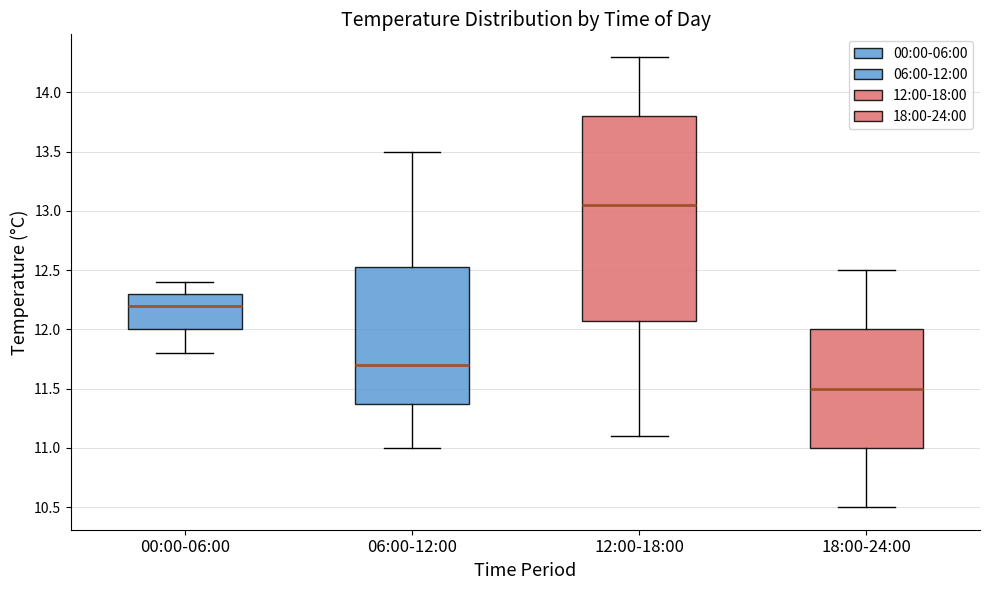

Which box's median line is the highest?

12:00-18:00